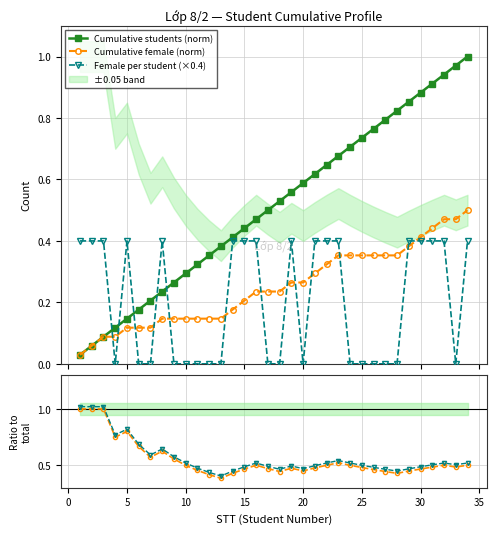

True or false: Female per student (×0.4) and Cumulative students (norm) cross at least once.

True